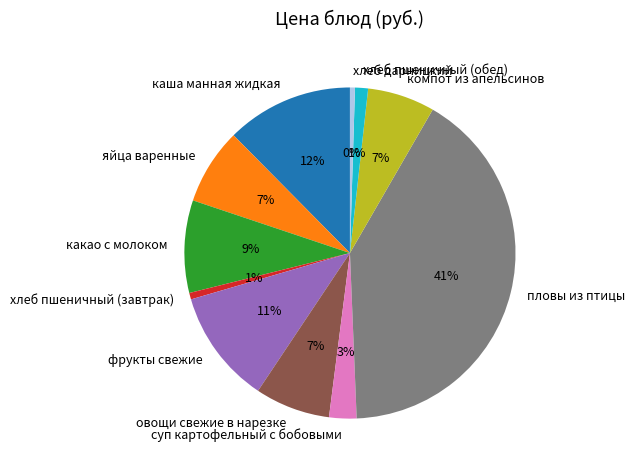

Combined, do компот из апельсинов and овощи свежие в нарезке account for over 50%?

No